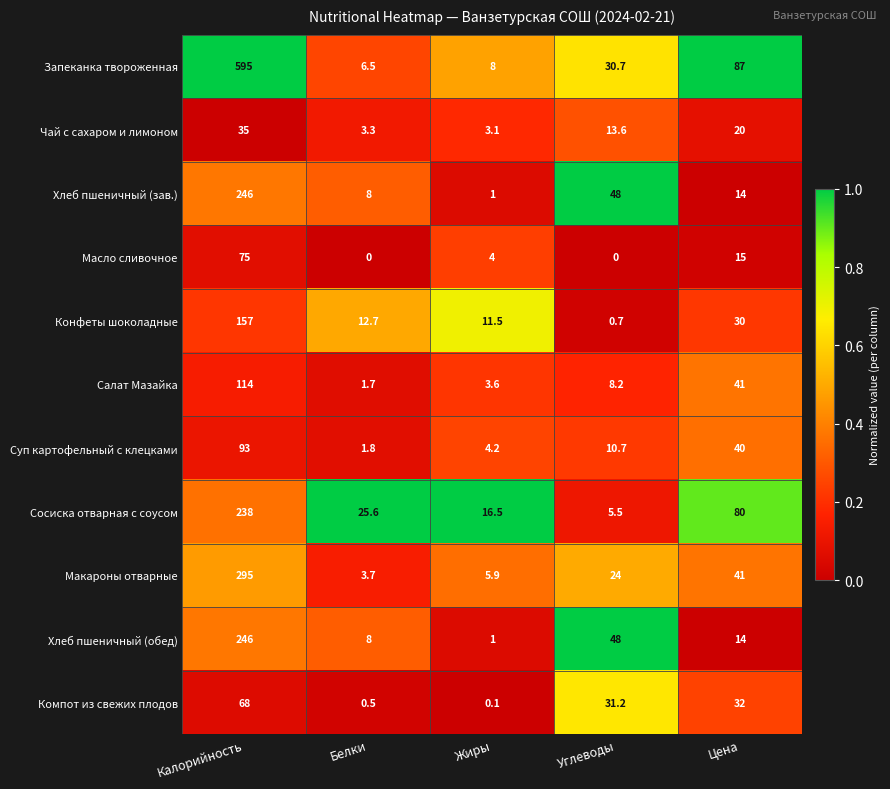

Is it true that Суп картофельный с клецками equals 23.9 at Калорийность?

False